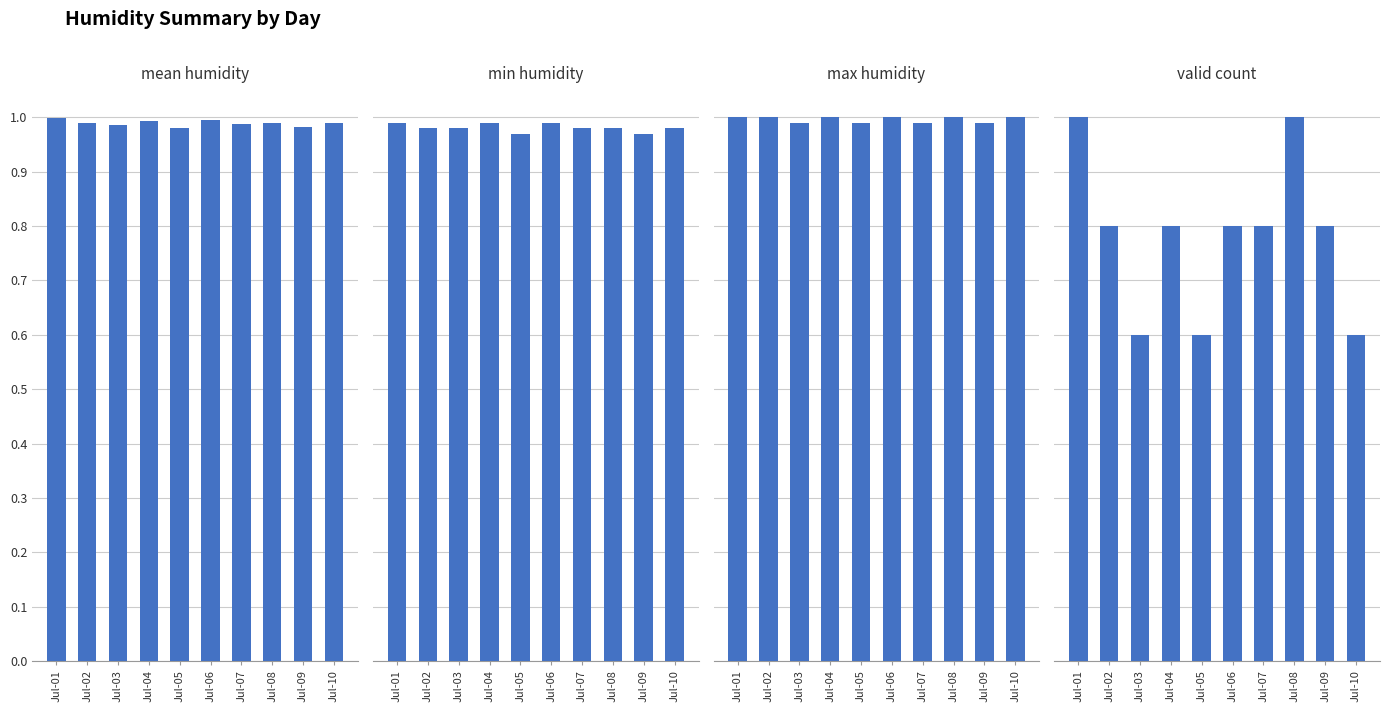

The value of mean at Jul-01 is 1.6. True or false?

False